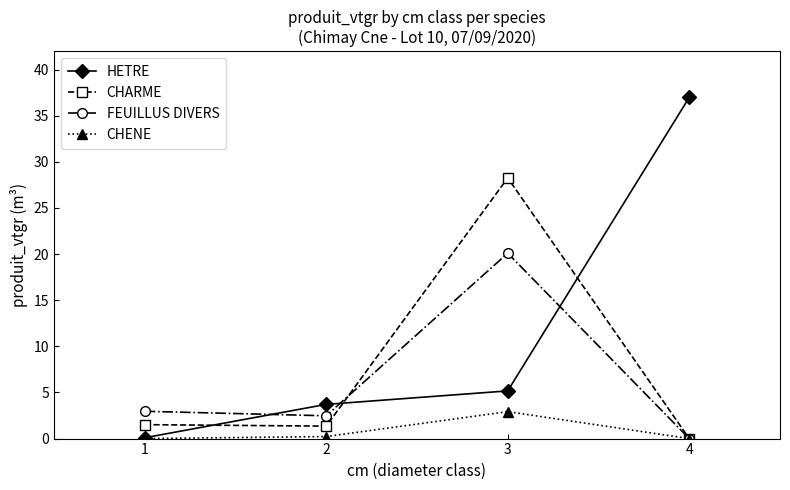

What is the spread (max minus min) of values at 1?

3.0